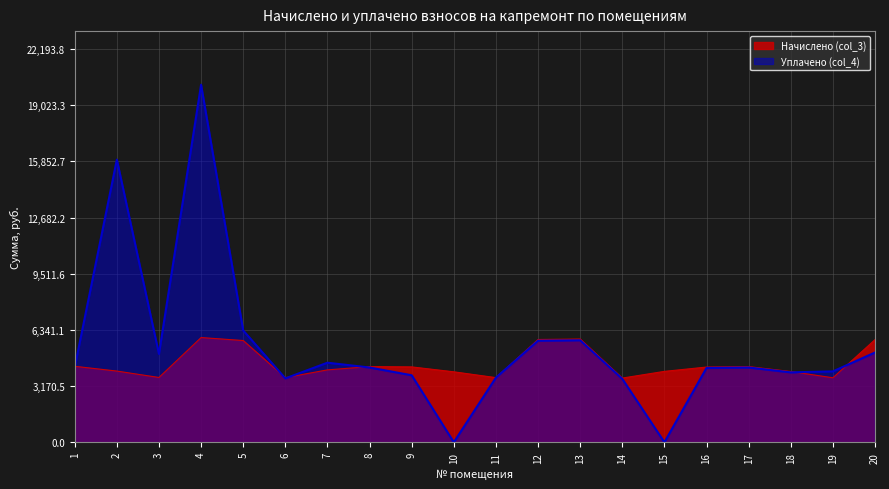

Where do Уплачено (col_4) and Начислено (col_3) first cross each other?

1 and 2